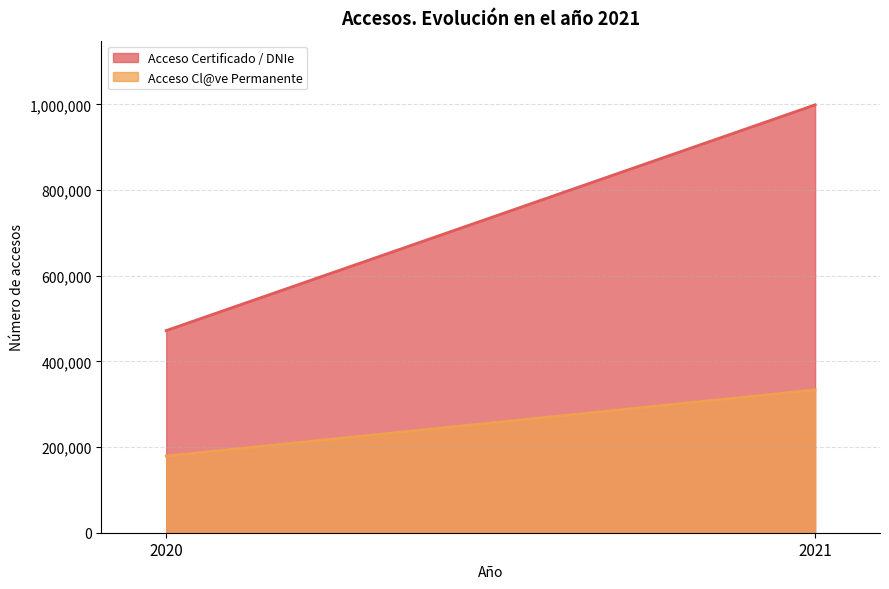

What are all the series names shown in the legend?

Acceso Certificado / DNIe, Acceso Cl@ve Permanente